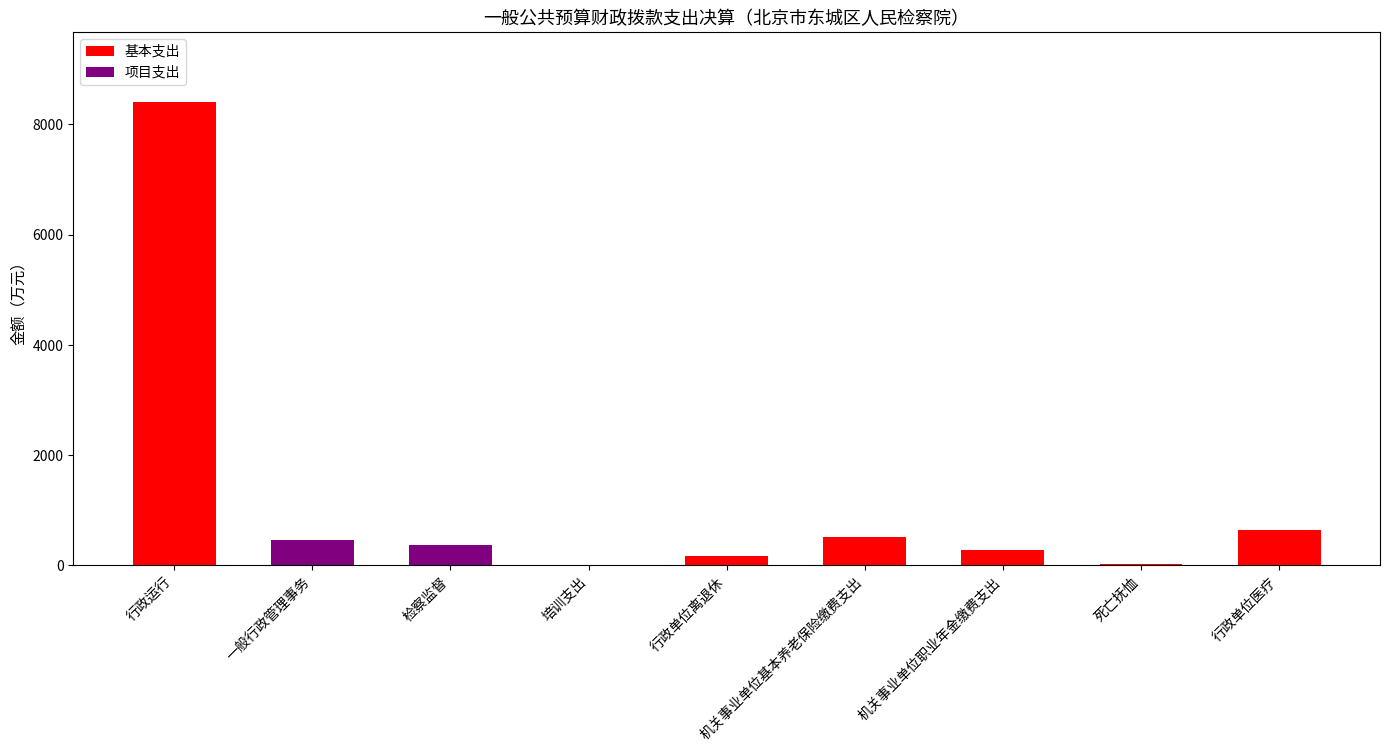

At which category is the sum across all series the highest?

行政运行